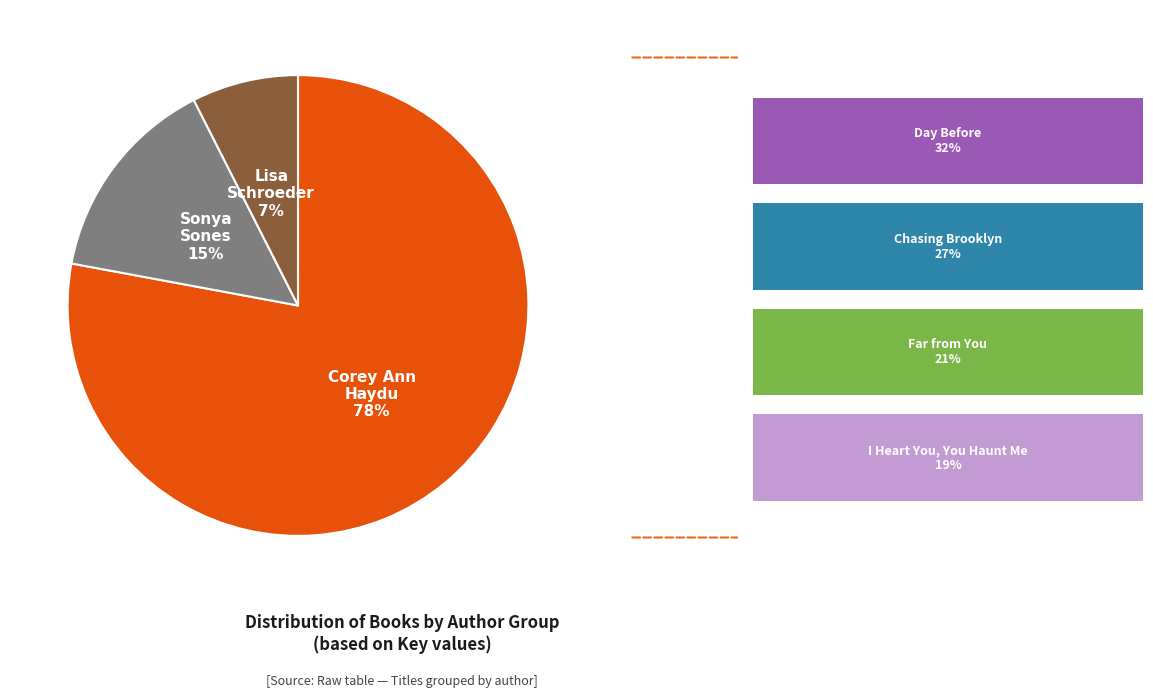

To the nearest percent, what is the average slice percentage?

33%